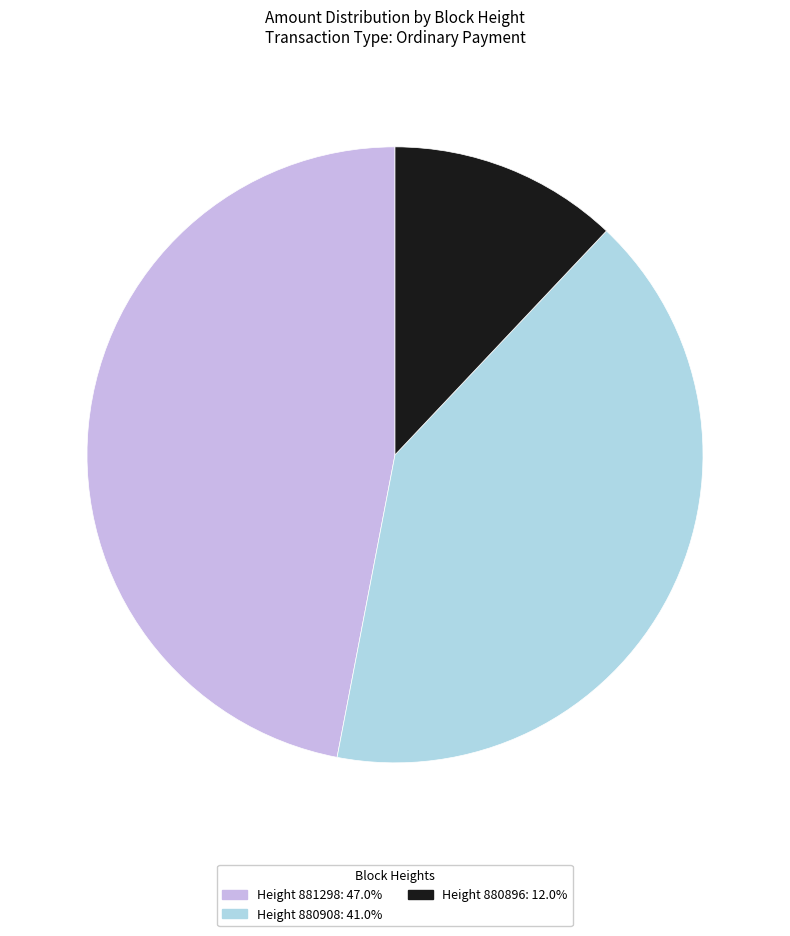

How many segments does this pie chart have?

3